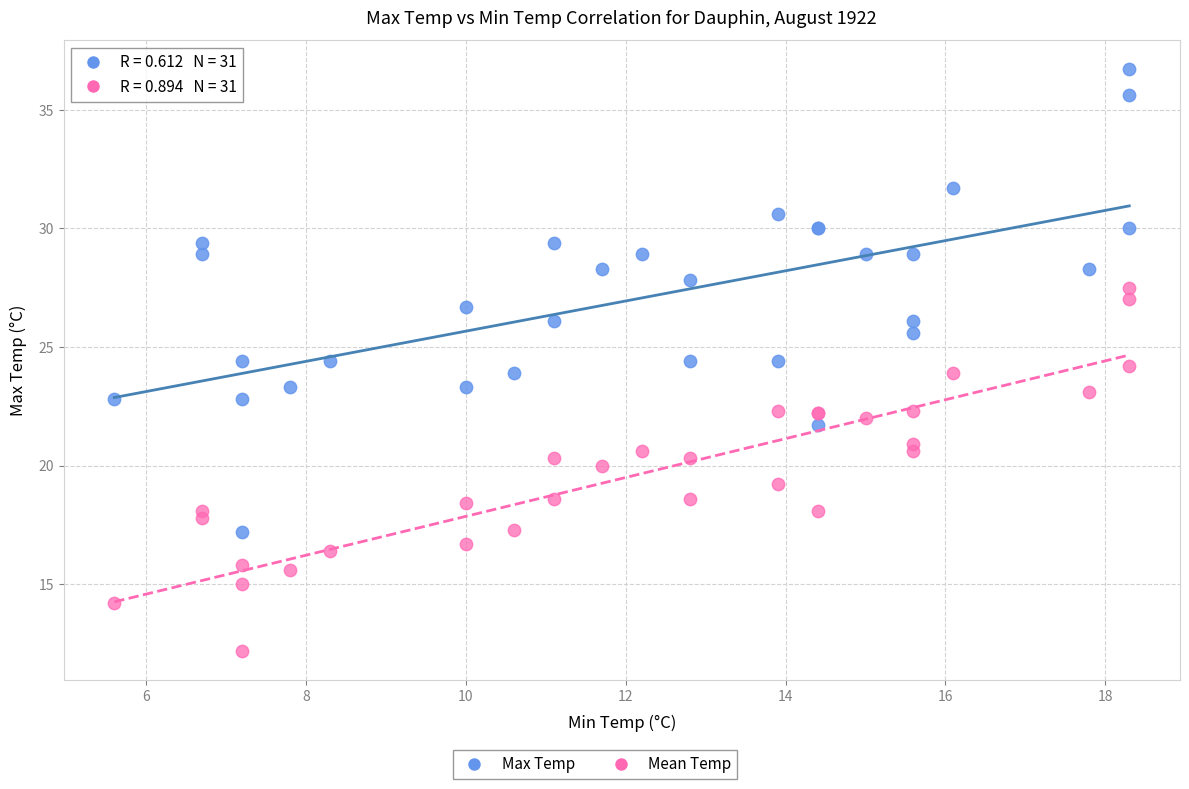

Which series has the widest spread of Y values?

Max Temp